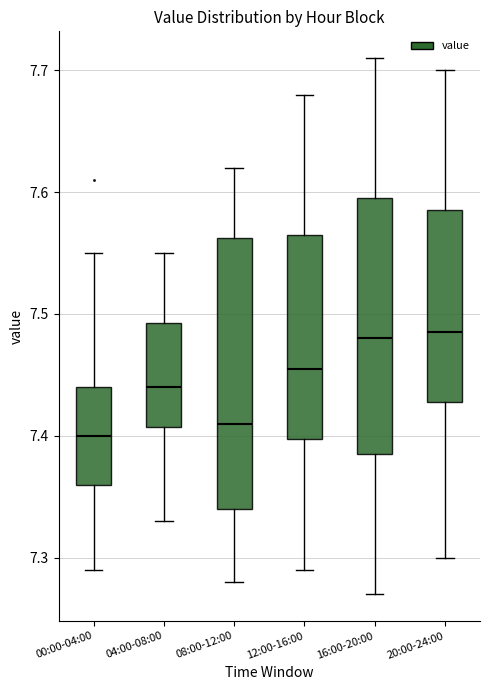

Reading left to right, read every box against the y-axis: the position of its median line, the range the box covers, and the ends of its whiskers. The values are not printed on the chart, so give them approximately, as read against the axis.

00:00-04:00: median 7.40, box 7.36 to 7.44, whiskers 7.29 to 7.55
04:00-08:00: median 7.44, box 7.41 to 7.49, whiskers 7.33 to 7.55
08:00-12:00: median 7.41, box 7.34 to 7.56, whiskers 7.28 to 7.62
12:00-16:00: median 7.46, box 7.40 to 7.57, whiskers 7.29 to 7.68
16:00-20:00: median 7.48, box 7.39 to 7.60, whiskers 7.27 to 7.71
20:00-24:00: median 7.49, box 7.43 to 7.59, whiskers 7.30 to 7.70